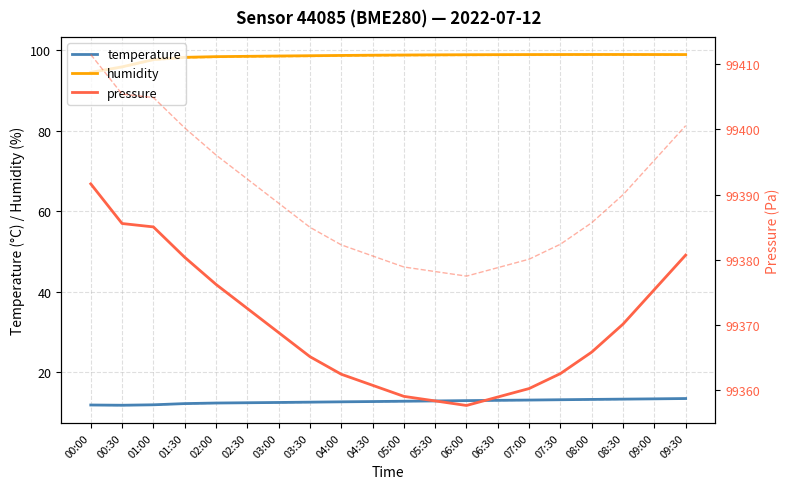

Reading right to left, extract all data points from this chart.

temperature: 09:30=13.4	09:00=13.3	08:30=13.2	08:00=13.2	07:30=13.1	07:00=13.0	06:30=12.9	06:00=12.9	05:30=12.8	05:00=12.7	04:30=12.7	04:00=12.6	03:30=12.5	03:00=12.4	02:30=12.3	02:00=12.3	01:30=12.1	01:00=11.8	00:30=11.7	00:00=11.8
humidity: 09:30=98.9	09:00=99.0	08:30=99.0	08:00=99.0	07:30=99.0	07:00=98.9	06:30=98.9	06:00=98.9	05:30=98.9	05:00=98.8	04:30=98.8	04:00=98.7	03:30=98.7	03:00=98.6	02:30=98.5	02:00=98.4	01:30=98.2	01:00=97.7	00:30=95.9	00:00=94.5
pressure: 09:30=99380.7	09:00=99375.4	08:30=99370.1	08:00=99365.8	07:30=99362.5	07:00=99360.2	06:30=99358.9	06:00=99357.6	05:30=99358.3	05:00=99359.0	04:30=99360.7	04:00=99362.4	03:30=99365.1	03:00=99368.8	02:30=99372.5	02:00=99376.2	01:30=99380.4	01:00=99385.0	00:30=99385.6	00:00=99391.6